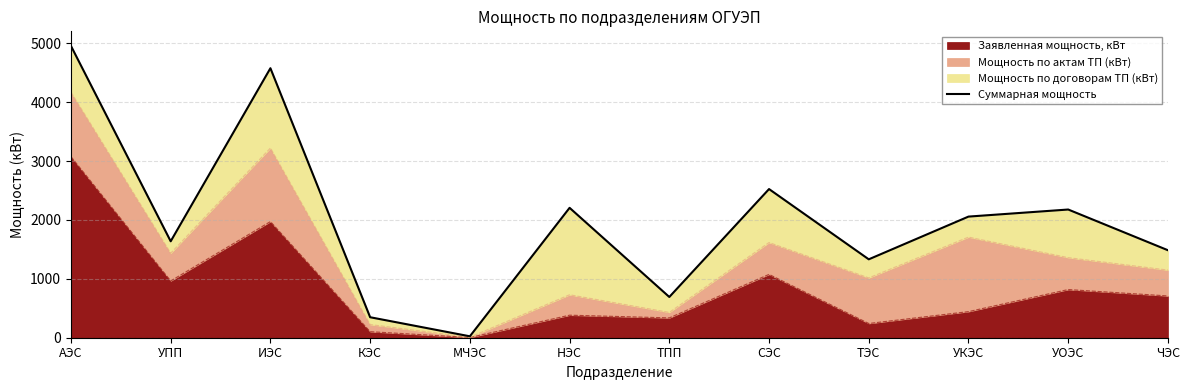

What is the difference between the values at ТЭС and ТПП?

639.7